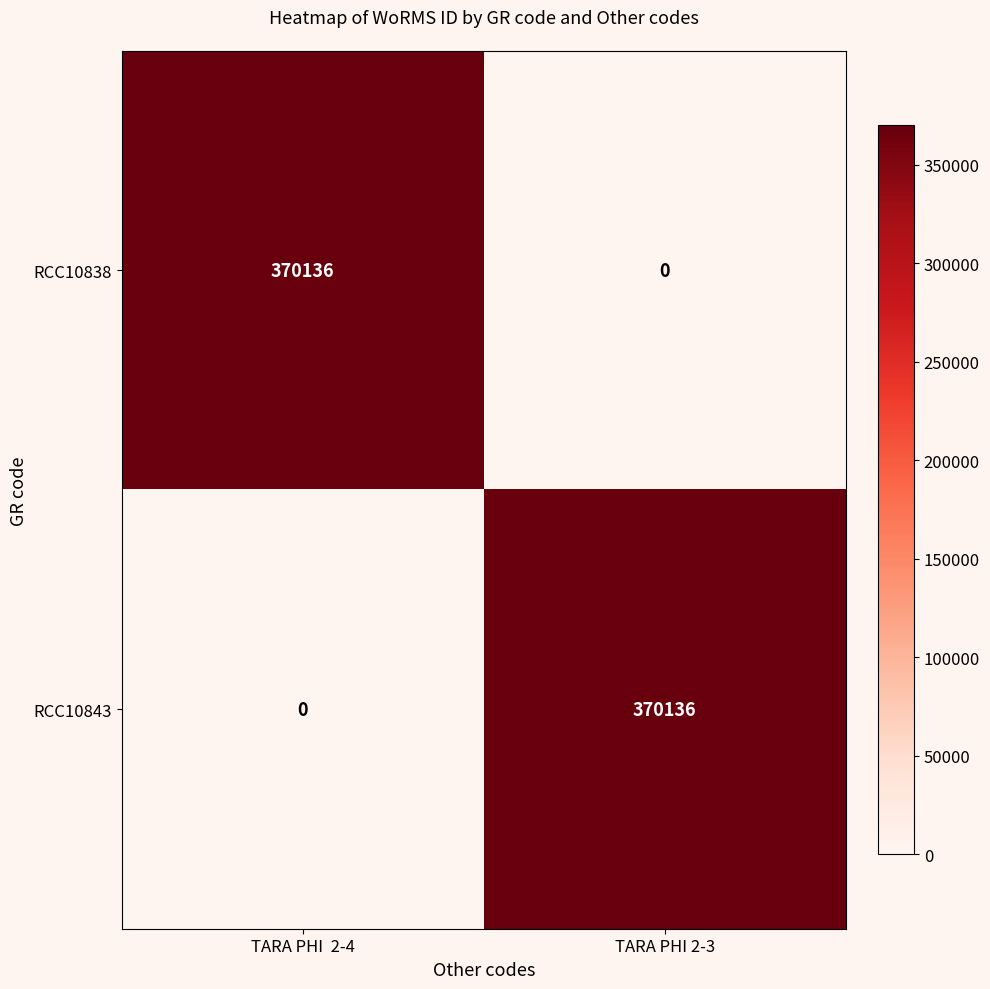

Reading left to right, transcribe all the data shown in this chart.

RCC10838: 370136	0
RCC10843: 0	370136